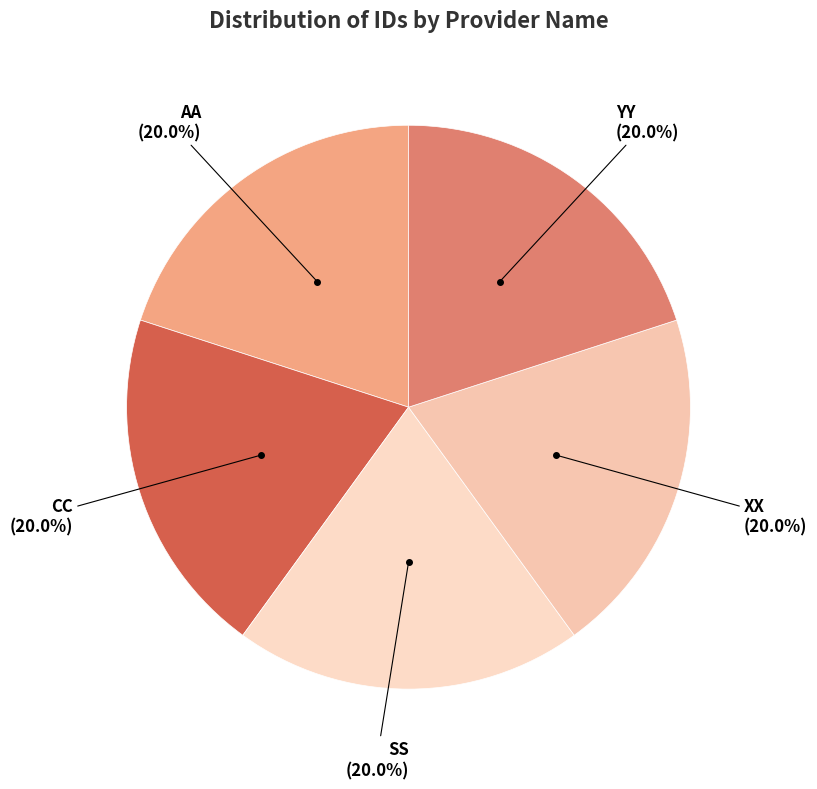

Combined, what portion of the pie is YY and AA?

40.0%